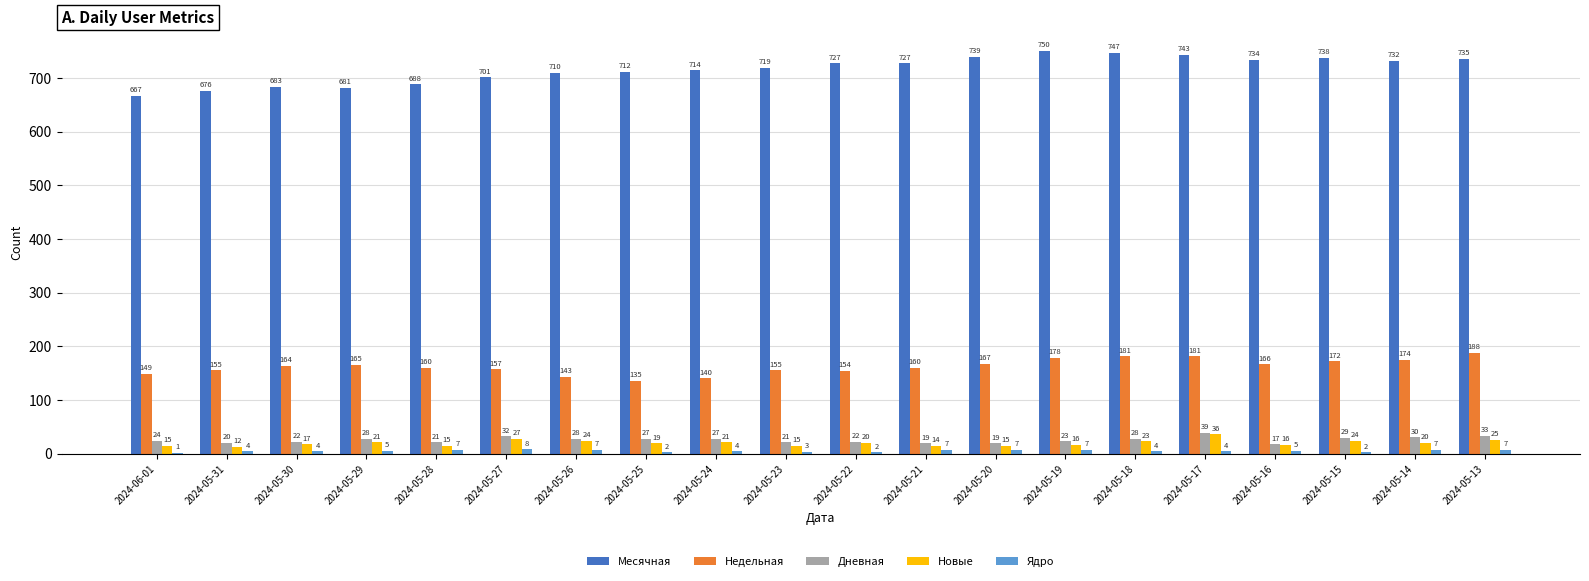

How many groups of bars are there?

20